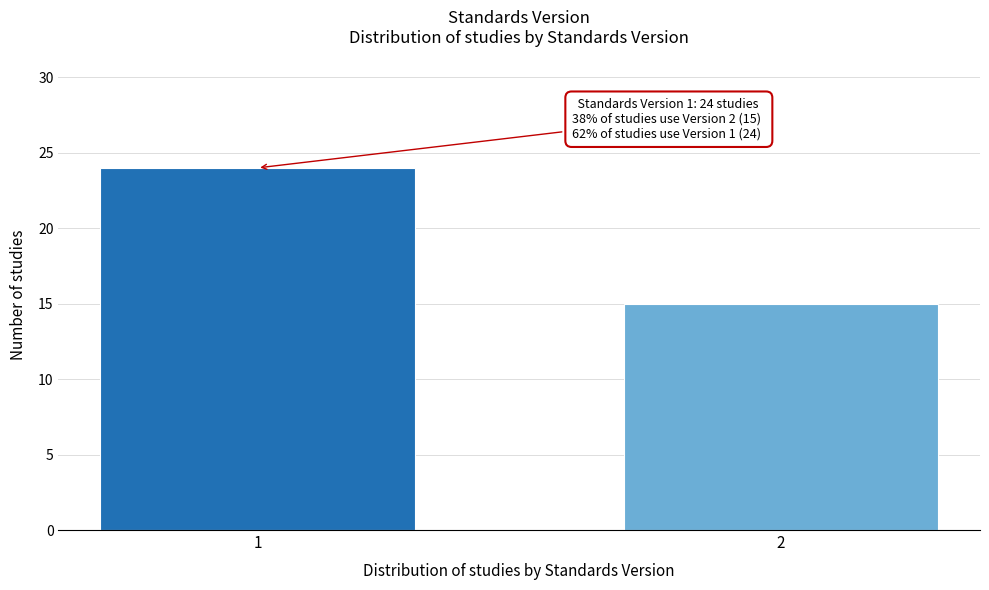

Reading right to left, list all the values displayed in this chart.

15	24